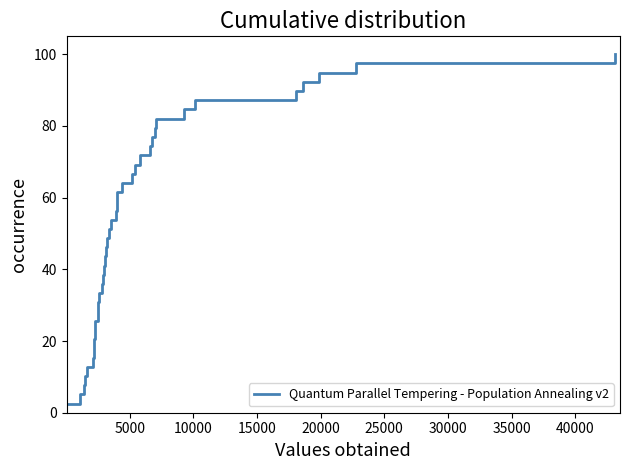

What is the greatest value displayed?

100.0